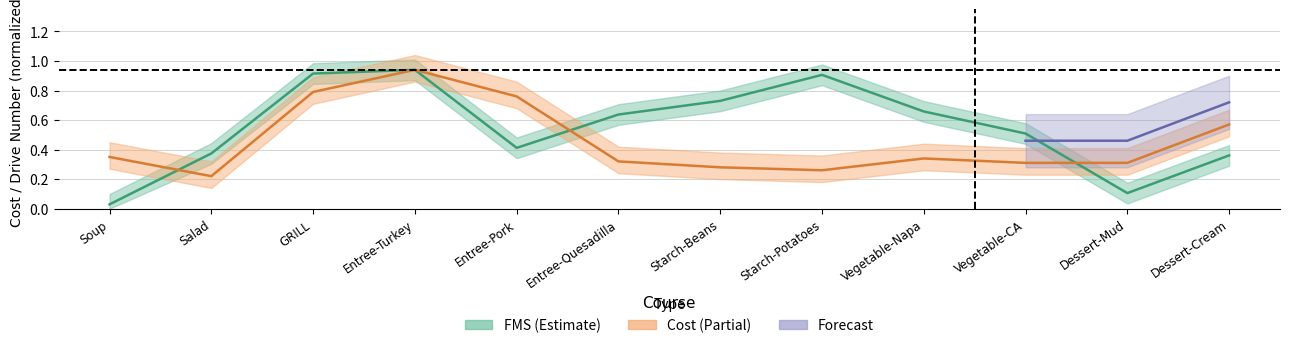

After their last crossing, which series has the higher values: cost or fms?

cost